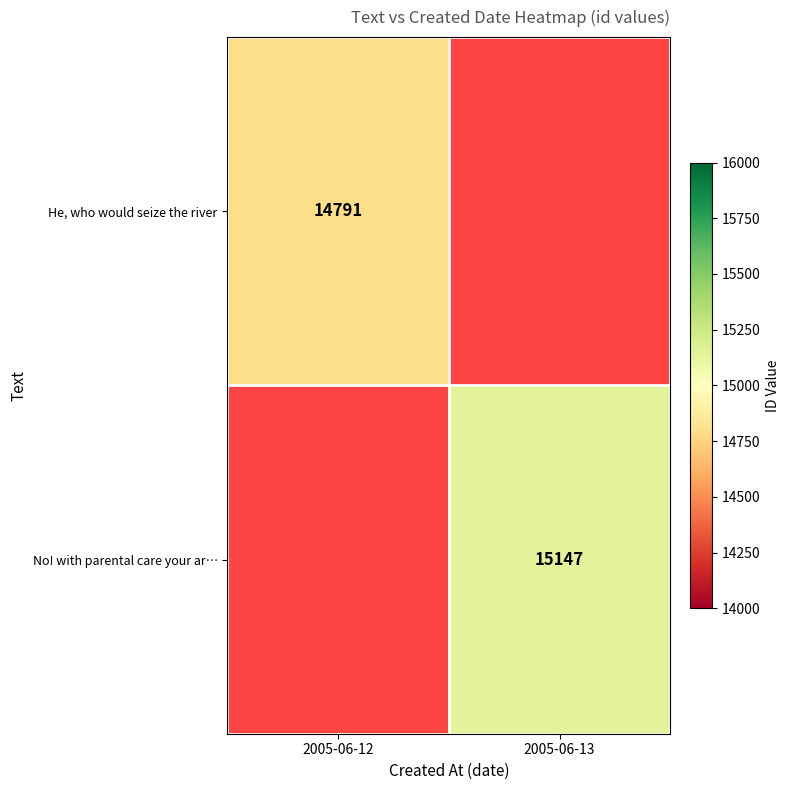

Is it true that He, who would seize the river equals 7695 at 2005-06-12?

False